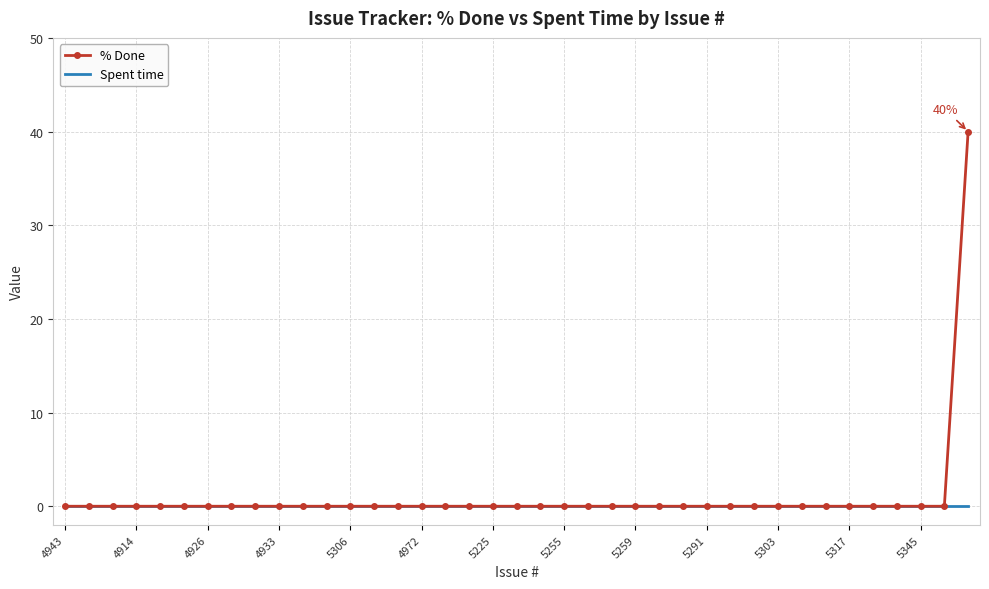

List the series in order of their peak value, highest first.

% Done, Spent time